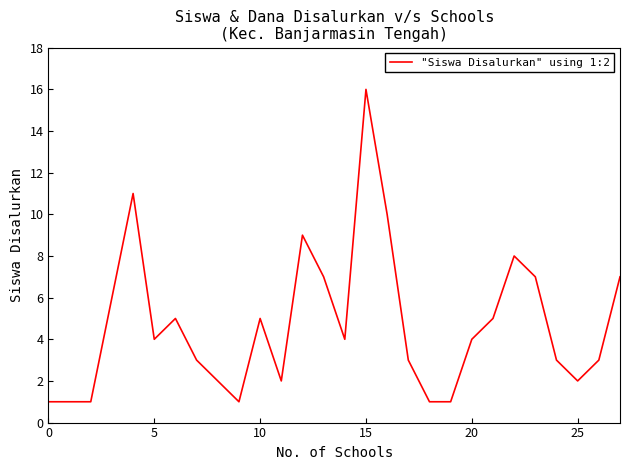

Does the chart have visible grid lines?

No